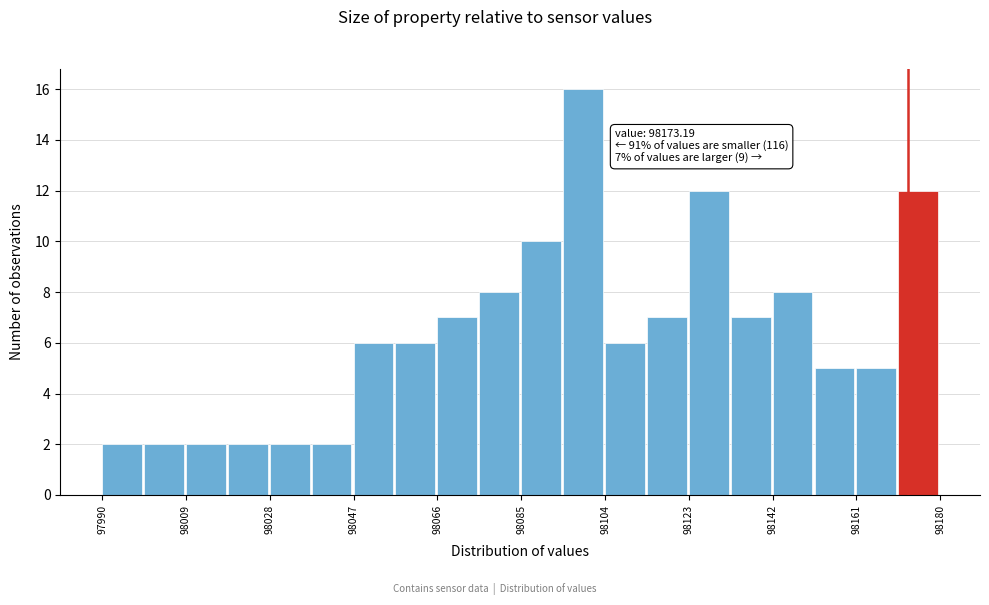

Which range on the x-axis has the tallest bar?

98094 to 98104